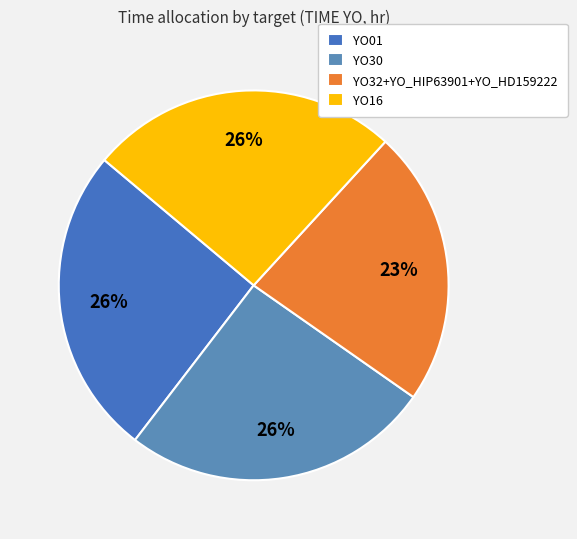

Does YO16 account for over 50% of the chart?

No